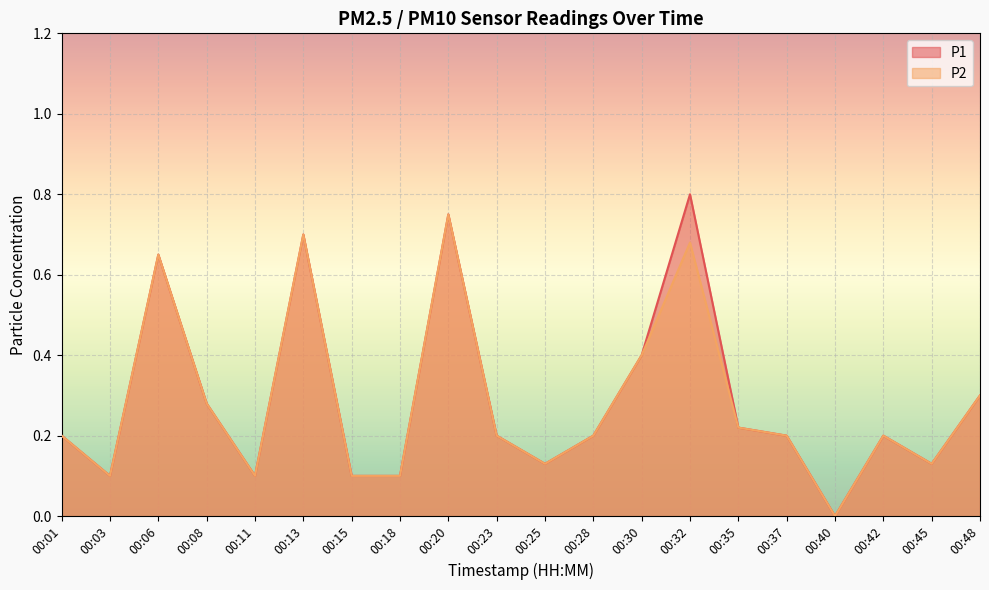

Reading left to right, transcribe all the data shown in this chart.

P1: 0.2	0.1	0.7	0.3	0.1	0.7	0.1	0.1	0.8	0.2	0.1	0.2	0.4	0.8	0.2	0.2	0.0	0.2	0.1	0.3
P2: 0.2	0.1	0.7	0.3	0.1	0.7	0.1	0.1	0.8	0.2	0.1	0.2	0.4	0.7	0.2	0.2	0.0	0.2	0.1	0.3